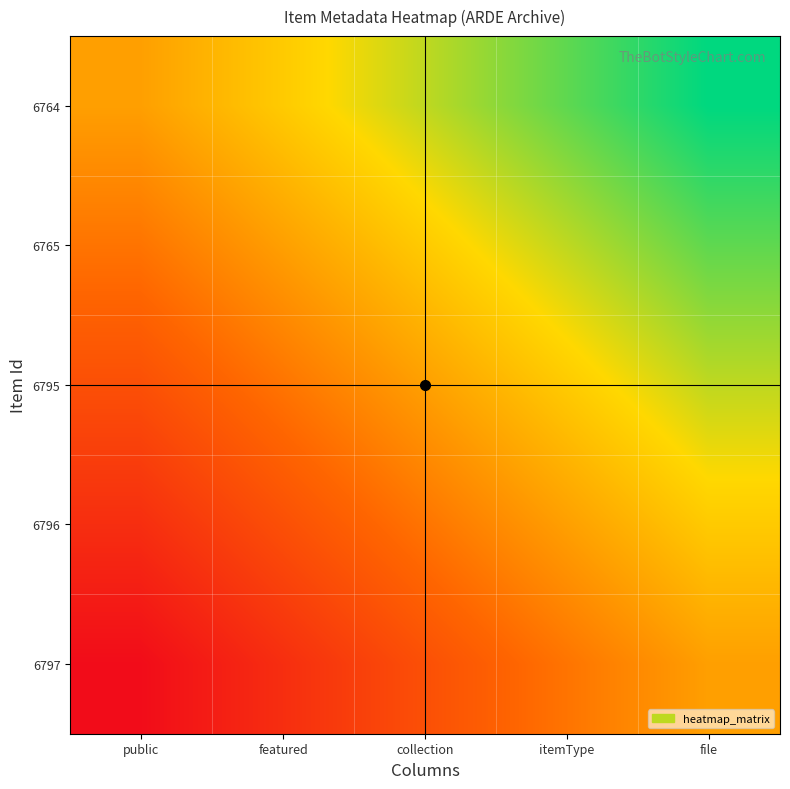

Rank the series at collection from highest to lowest value.

6764, 6765, 6795, 6796, 6797